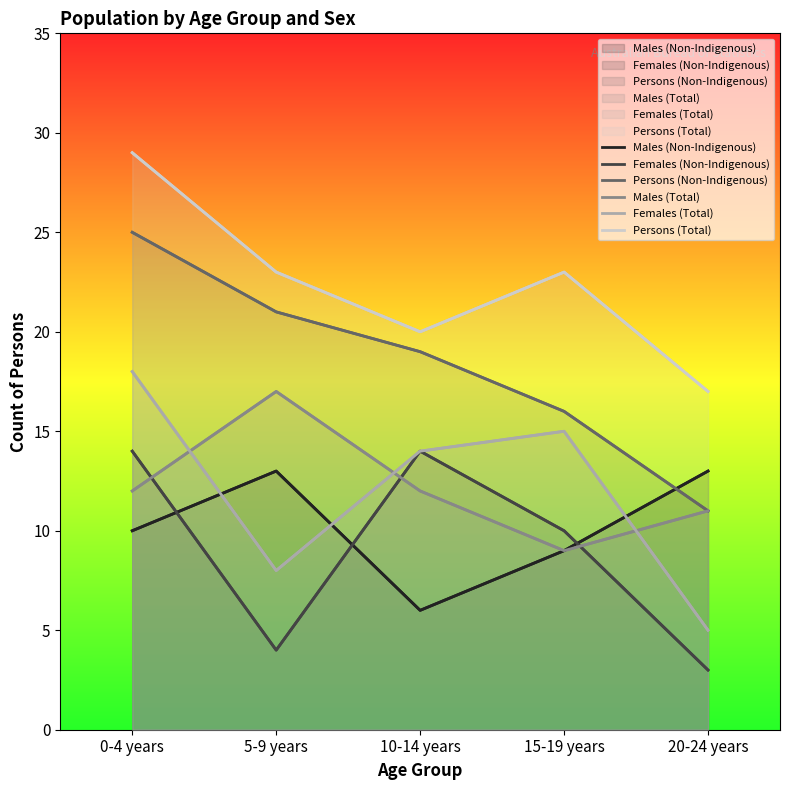

True or false: Persons (Non-Indigenous) and Males (Non-Indigenous) intersect in this chart.

True